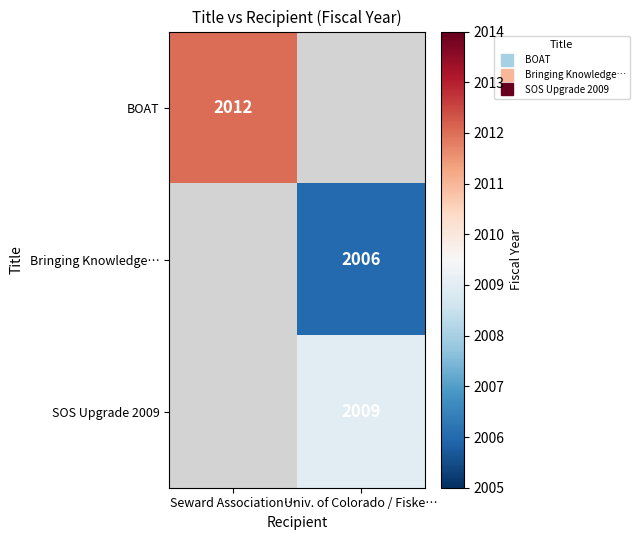

Count the number of categories in the chart.

2